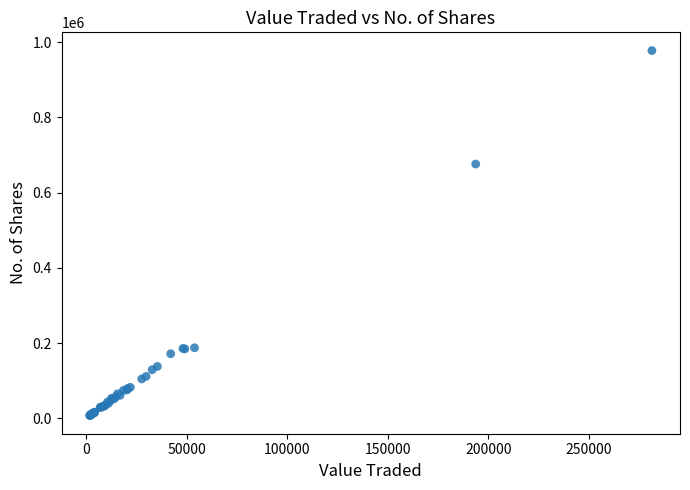

What Y value in the scatter plot is closest to 492557?

675899